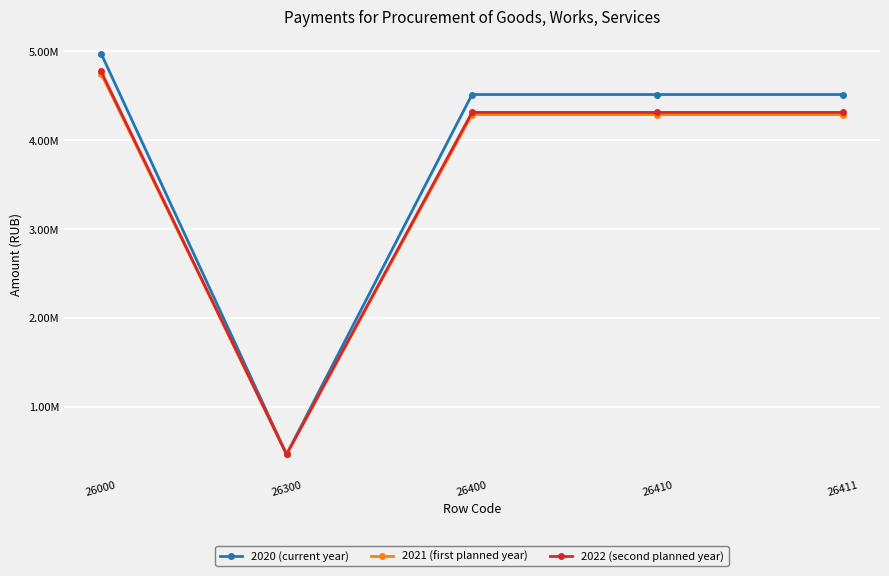

Between 26000 and 26411, which is larger?

26000